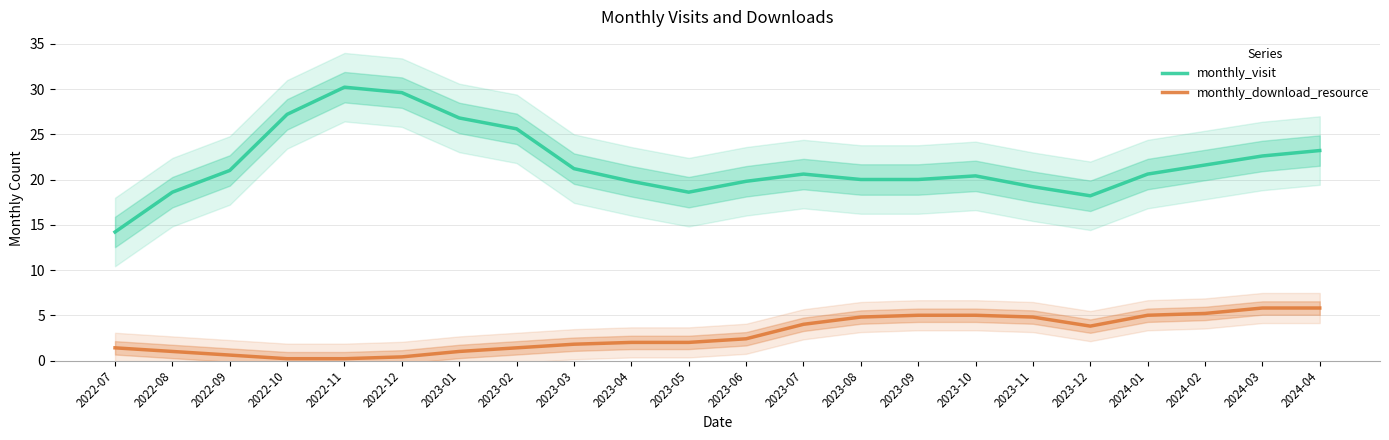

What is the difference between the highest and lowest values at 2022-12?

29.2